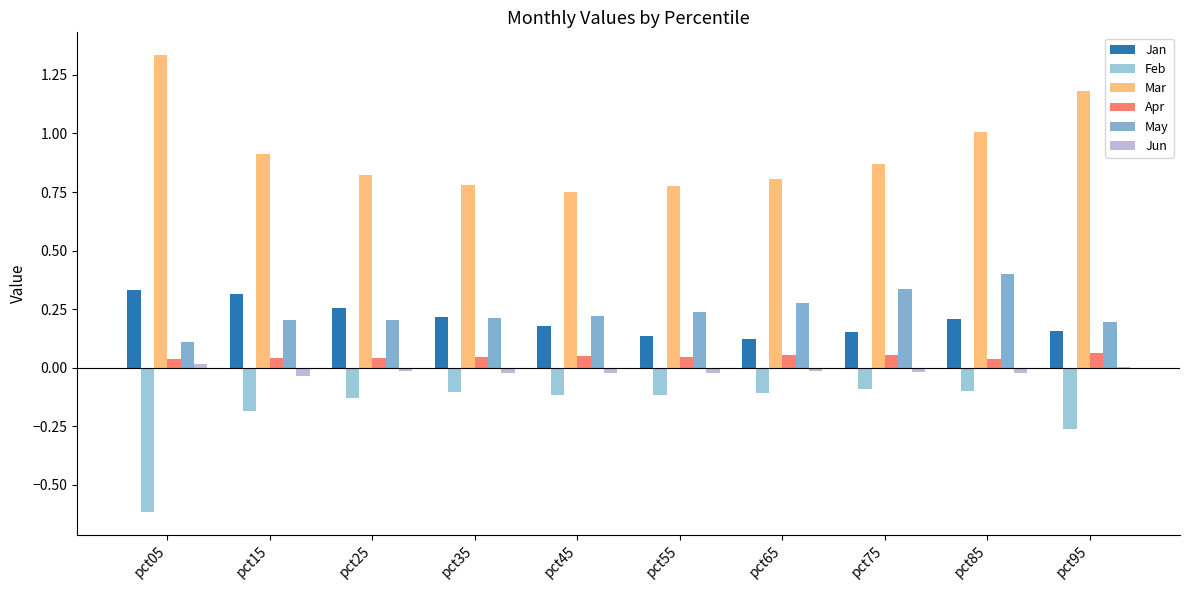

Which series has the widest spread of values?

Mar